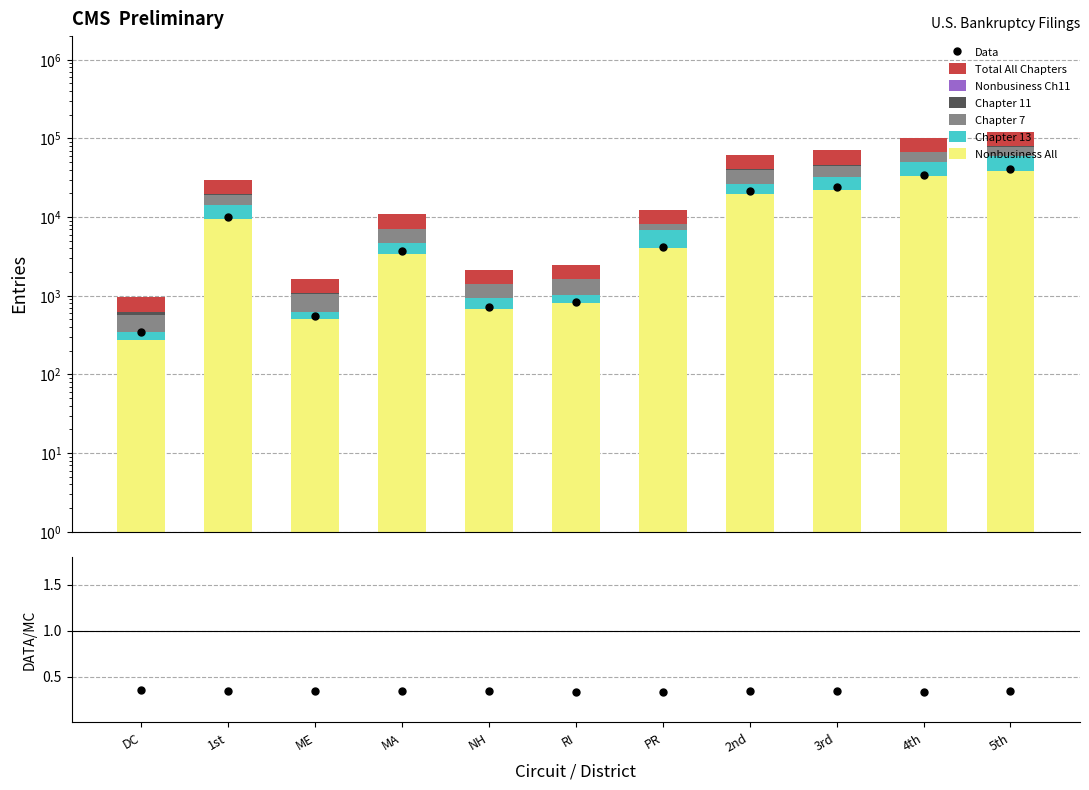

What is the value of the Nonbusiness All bar at the 3rd from the left?

514